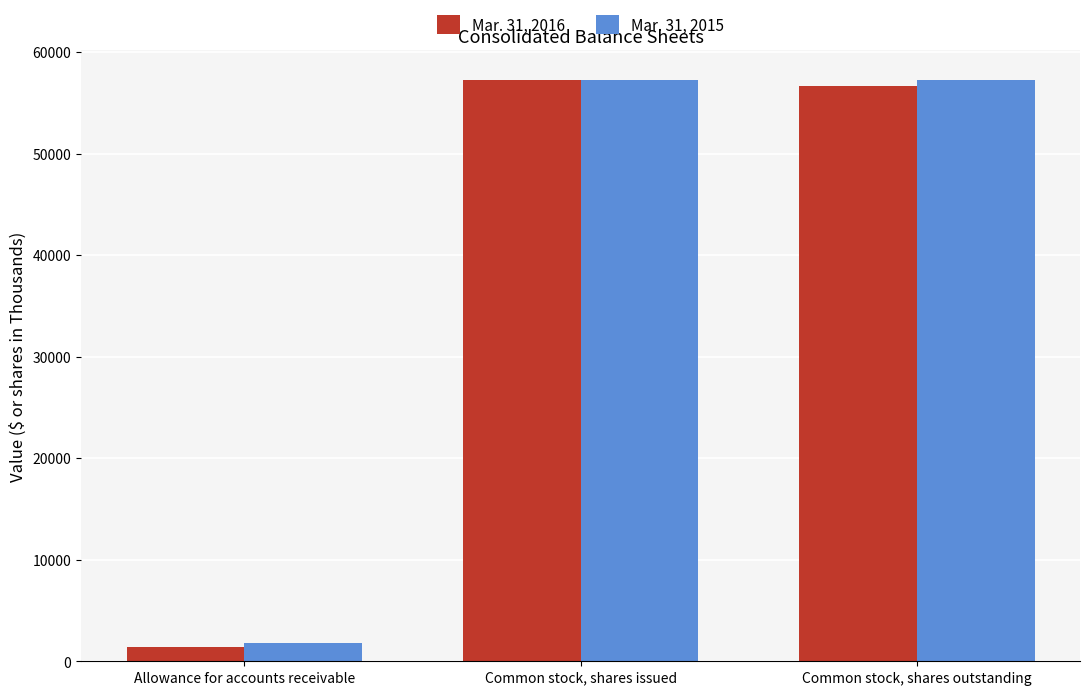

What is the approximate value of Mar. 31, 2015 at Common stock, shares issued, to the nearest 10?

57300